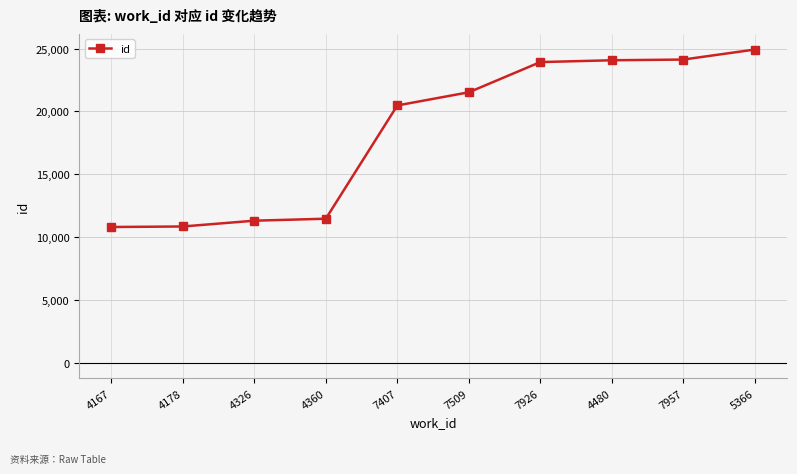

Read the value at 4360.

11457